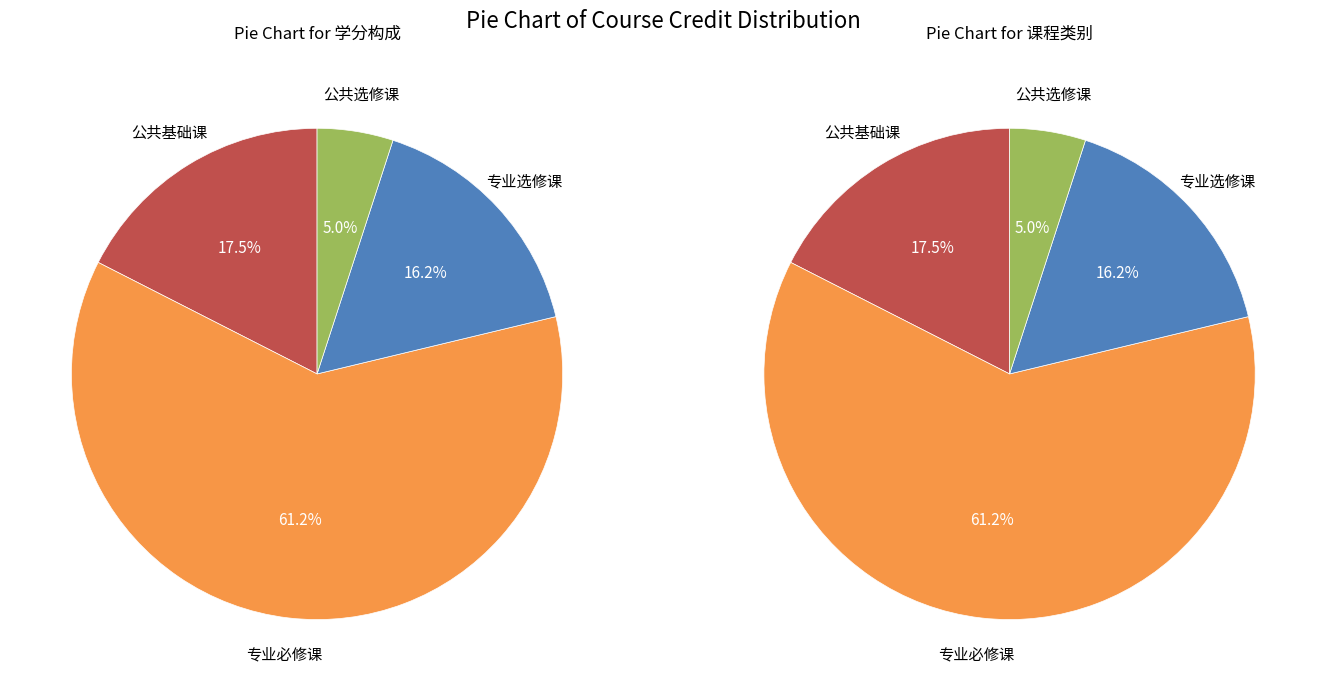

The 专业选修课 slice represents 16% of the pie. True or false?

True